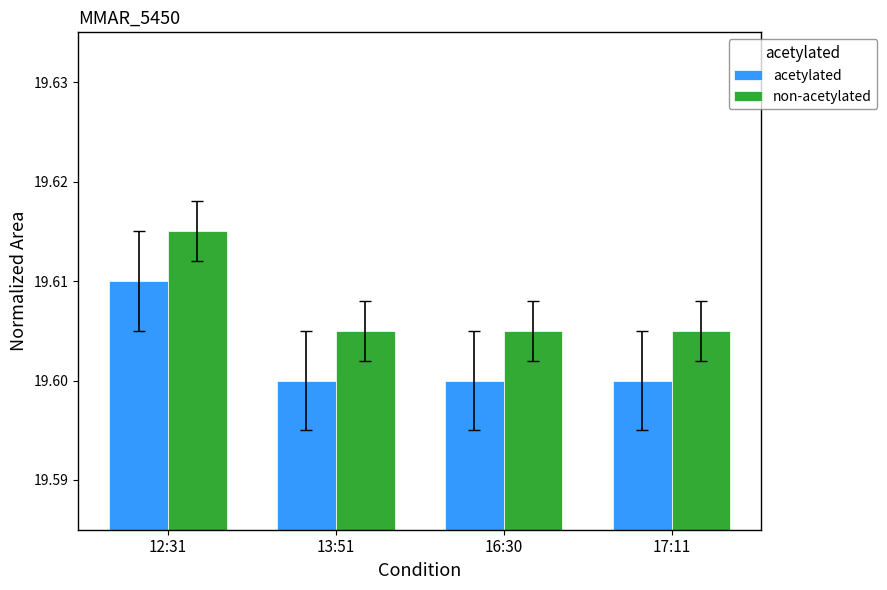

True or false: acetylated has a value of 19.6 at 12:31.

True